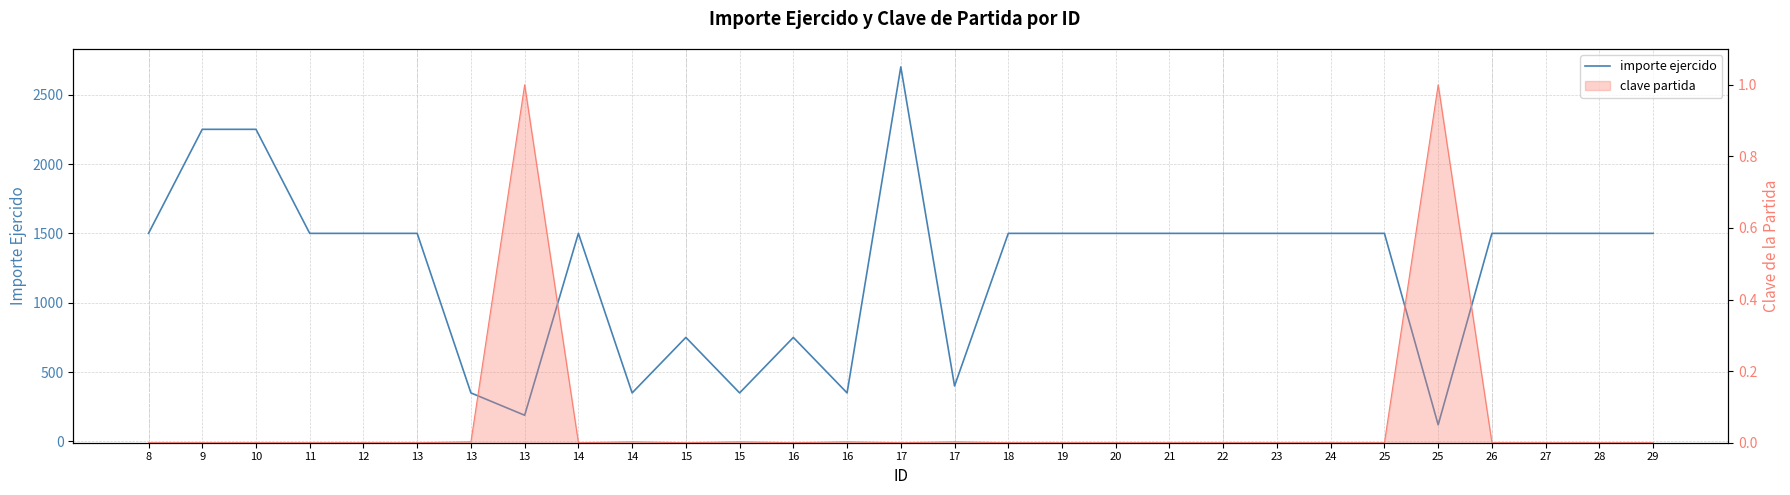

List the labels in order of value, largest first.

17, 9, 10, 8, 11, 12, 13, 14, 18, 19, 20, 21, 22, 23, 24, 25, 26, 27, 28, 29, 15, 16, 17, 13, 14, 15, 16, 13, 25